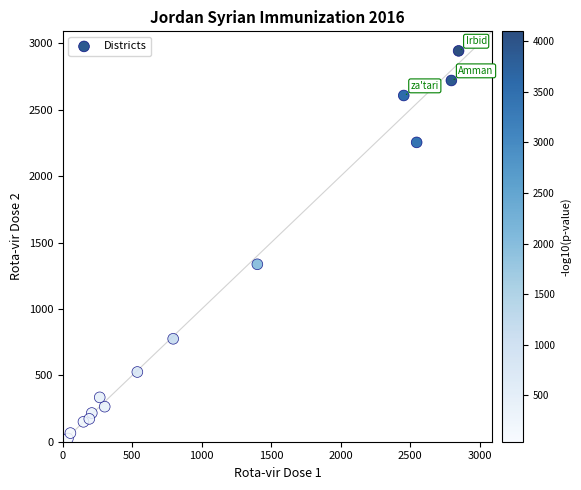

What is the range of X values (max minus min)?

2813